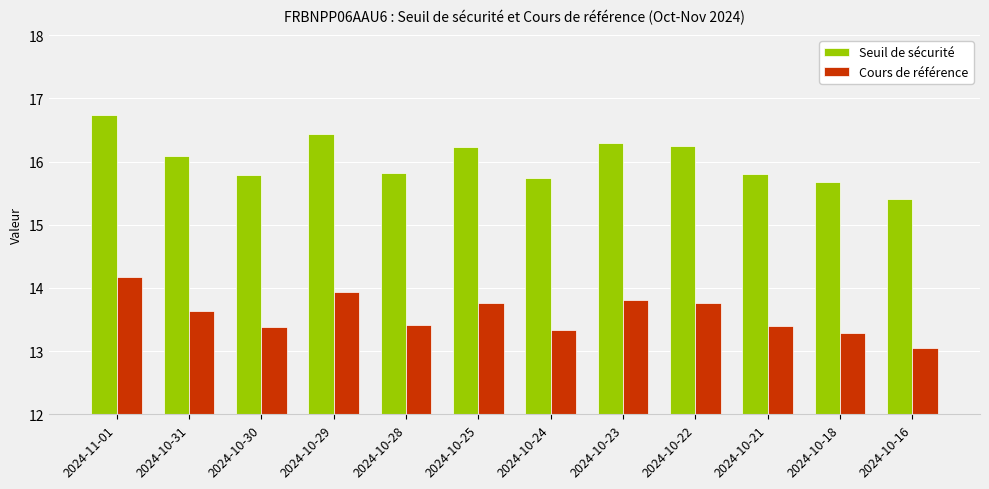

Which series has the widest spread of values?

Seuil de sécurité